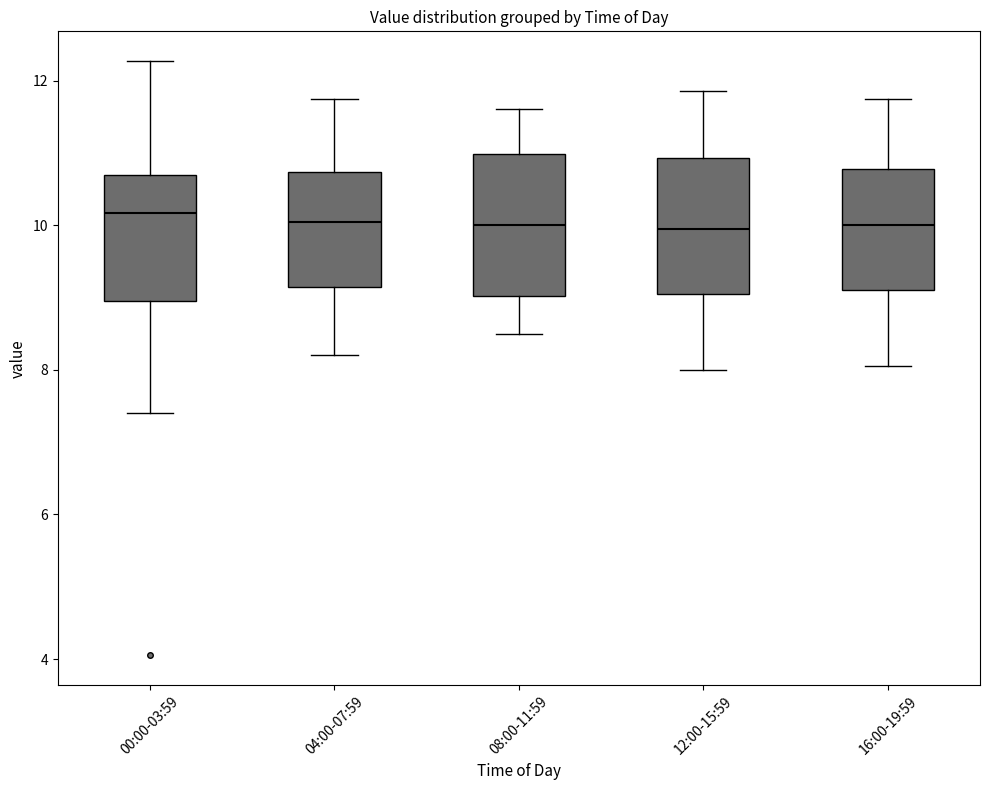

Reading left to right, read every box against the y-axis: the position of its median line, the range the box covers, and the ends of its whiskers. The values are not printed on the chart, so give them approximately, as read against the axis.

00:00-03:59: median 10.2, box 9.0 to 10.6, whiskers 7.4 to 12.2
04:00-07:59: median 10.0, box 9.2 to 10.8, whiskers 8.2 to 11.8
08:00-11:59: median 10.0, box 9.0 to 11.0, whiskers 8.6 to 11.6
12:00-15:59: median 10.0, box 9.0 to 11.0, whiskers 8.0 to 11.8
16:00-19:59: median 10.0, box 9.2 to 10.8, whiskers 8.0 to 11.8